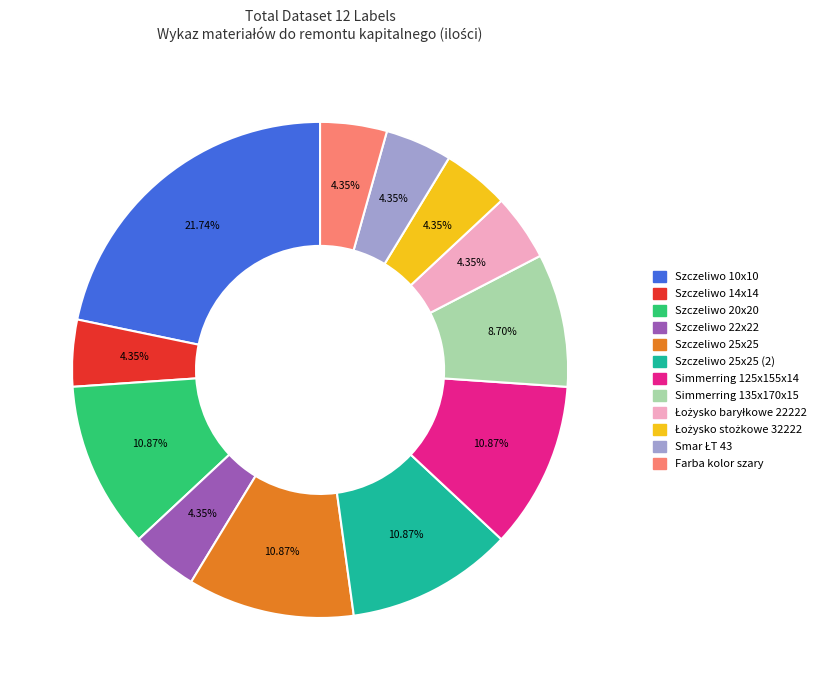

Does any single category account for the majority?

No